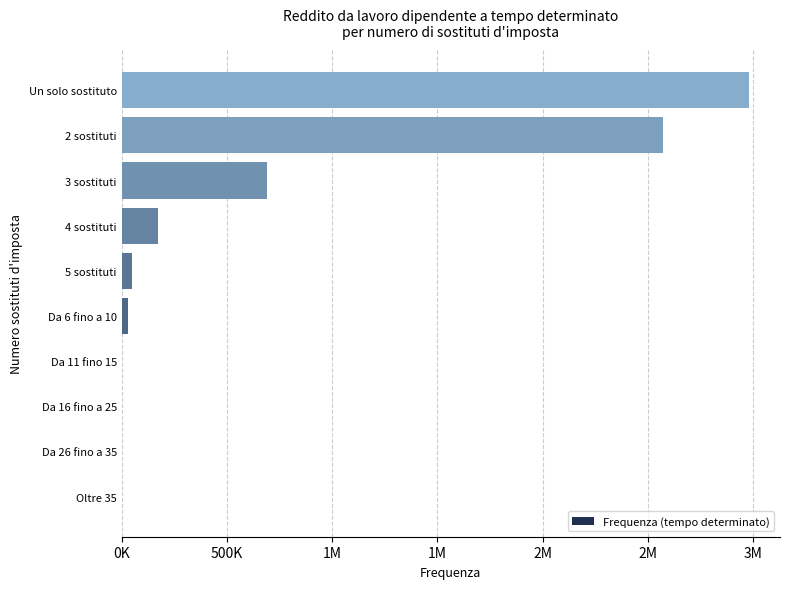

Are the bars horizontal?

Yes